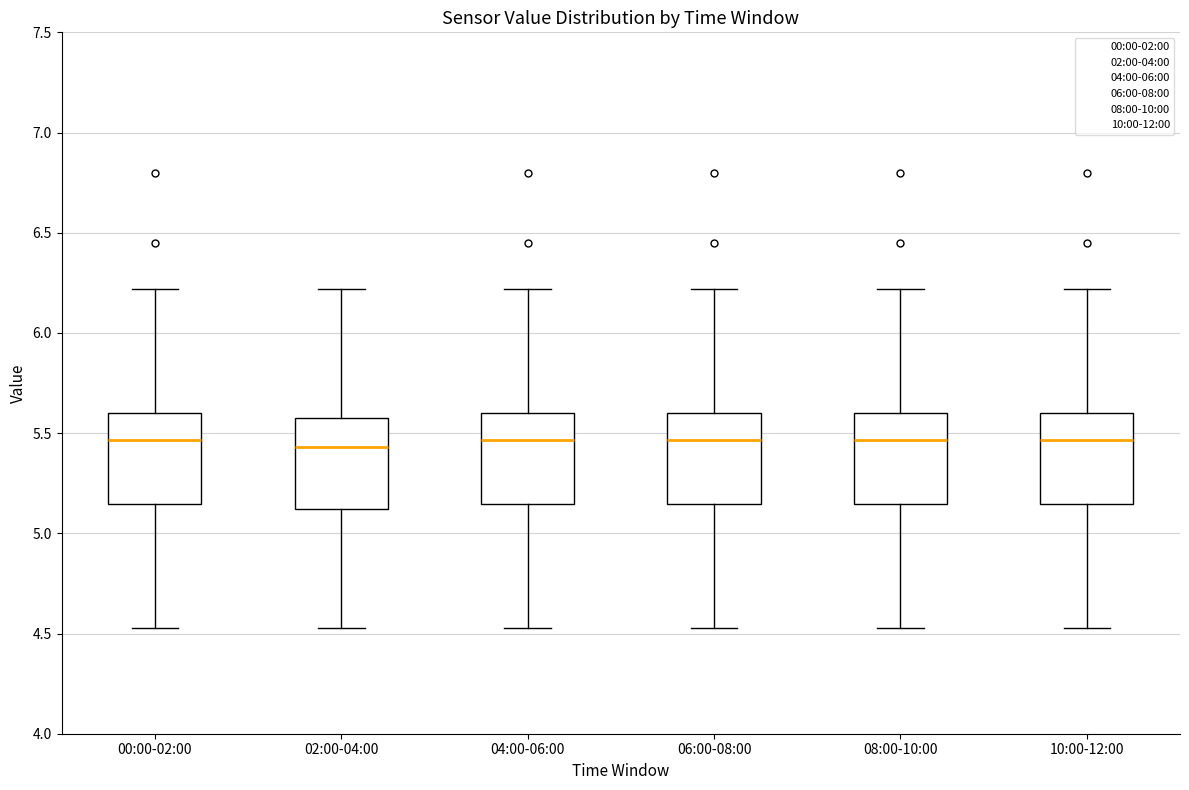

Reading left to right, transcribe this box plot: for each box, give where its median line is, the range the box spans, and where its two whiskers end, as read against the y-axis. The values are not printed on the chart, so give them approximately, as read against the axis.

00:00-02:00: median 5.45, box 5.15 to 5.60, whiskers 4.55 to 6.20
02:00-04:00: median 5.45, box 5.10 to 5.60, whiskers 4.55 to 6.20
04:00-06:00: median 5.45, box 5.15 to 5.60, whiskers 4.55 to 6.20
06:00-08:00: median 5.45, box 5.15 to 5.60, whiskers 4.55 to 6.20
08:00-10:00: median 5.45, box 5.15 to 5.60, whiskers 4.55 to 6.20
10:00-12:00: median 5.45, box 5.15 to 5.60, whiskers 4.55 to 6.20